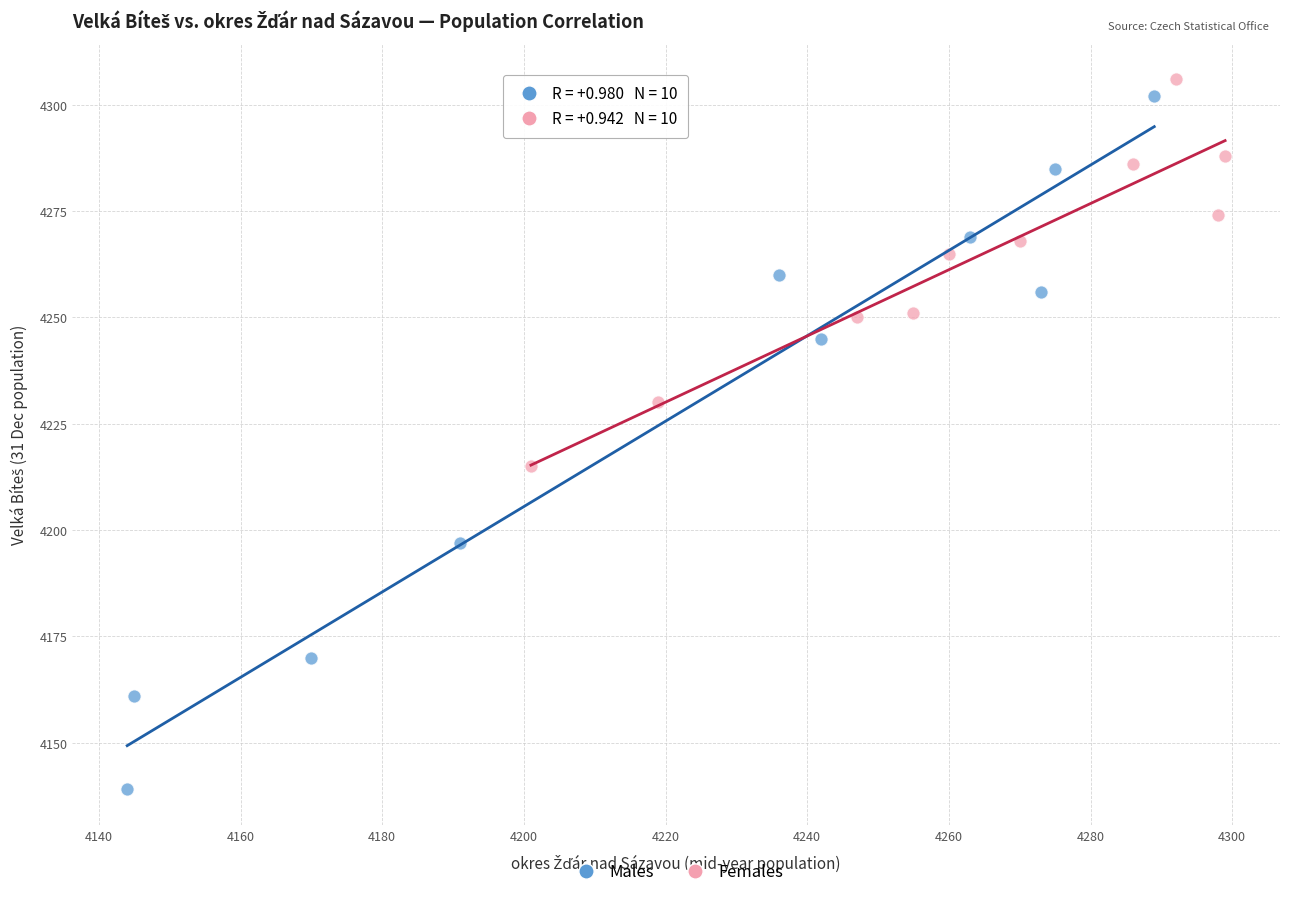

Which series reaches the minimum Y coordinate?

Males